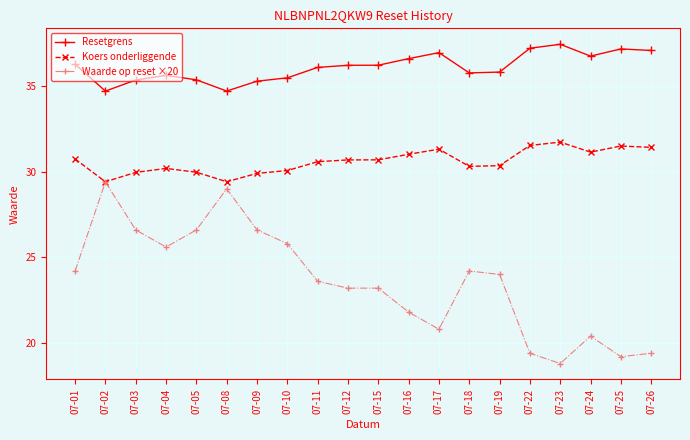

Count the number of categories in the chart.

20